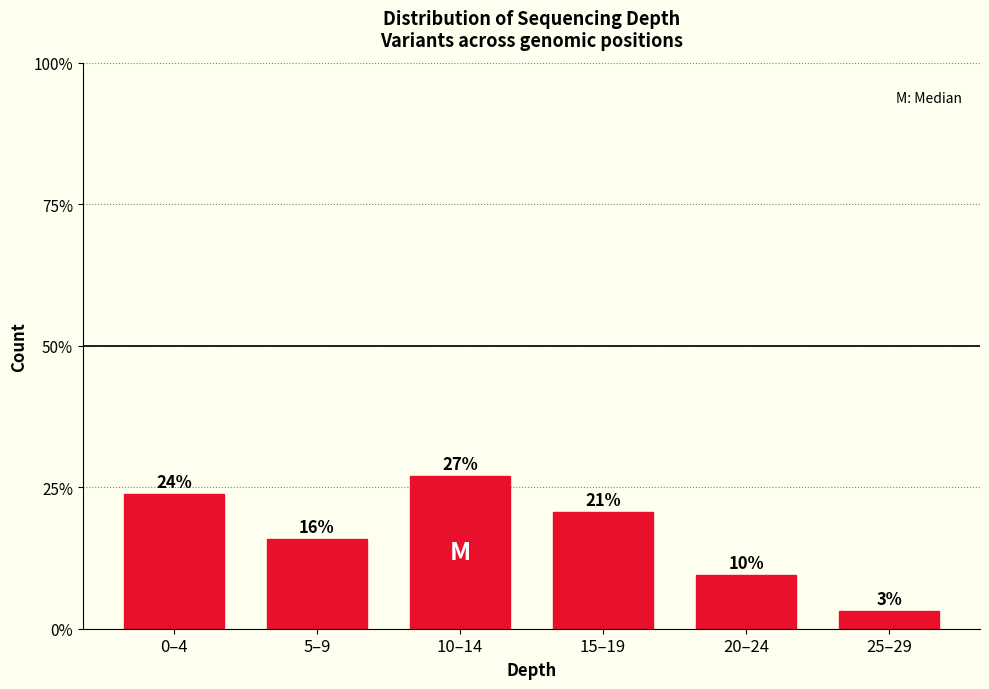

How many bars are there in total?

6